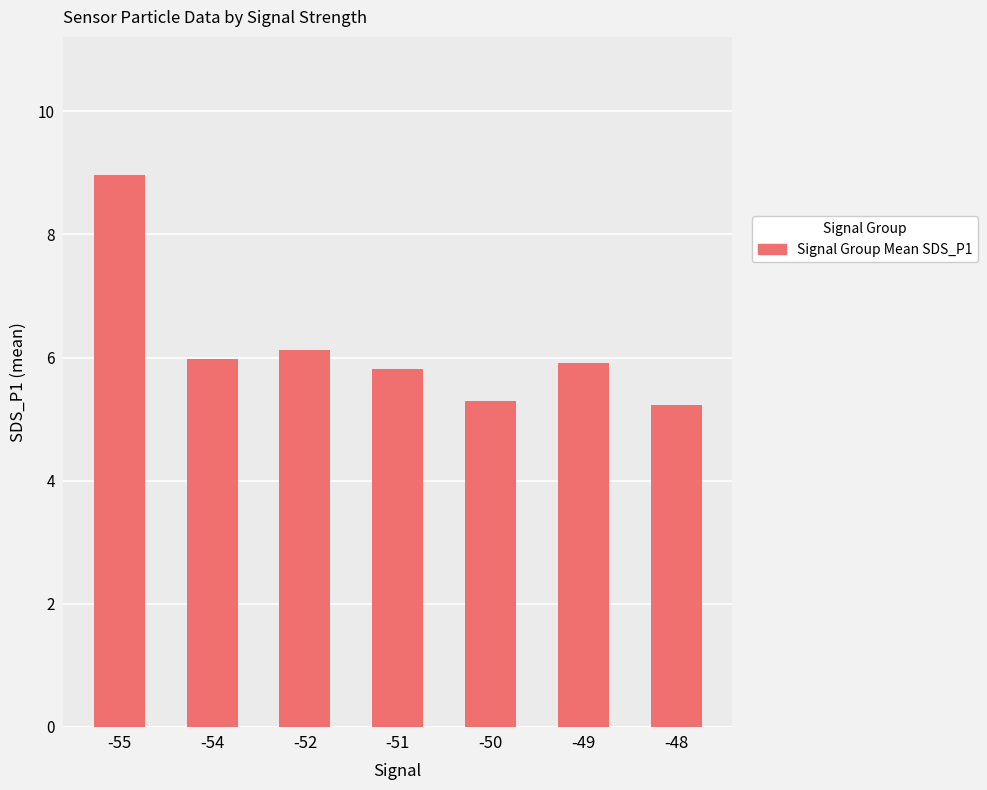

Reading left to right, list all the values displayed in this chart.

-55=9.0	-54=6.0	-52=6.1	-51=5.8	-50=5.3	-49=5.9	-48=5.2